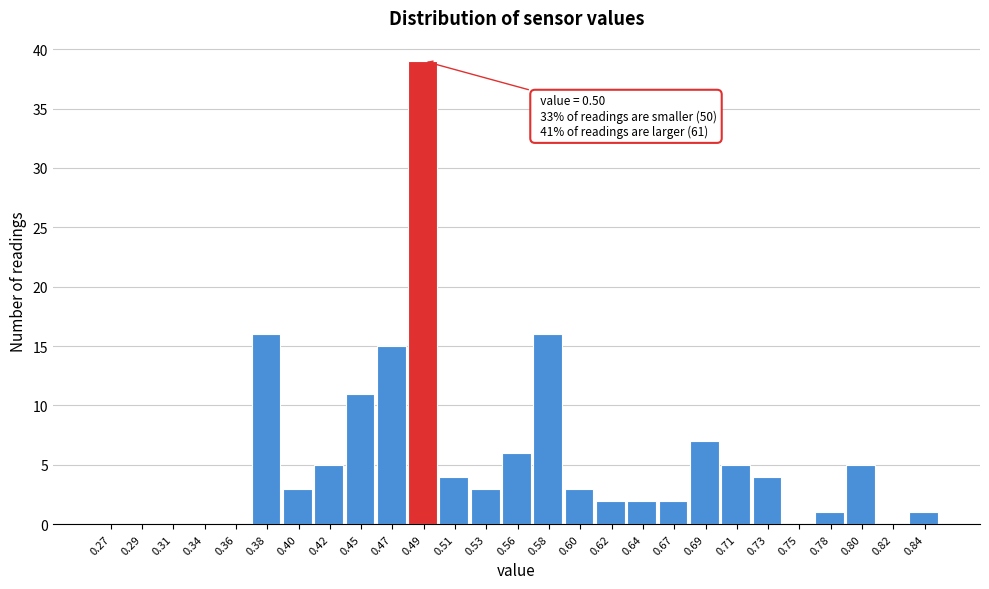

Reading left to right, list all the values displayed in this chart.

0.27=0	0.29=0	0.31=0	0.34=0	0.36=0	0.38=16	0.40=3	0.42=5	0.45=11	0.47=15	0.49=39	0.51=4	0.53=3	0.56=6	0.58=16	0.60=3	0.62=2	0.64=2	0.67=2	0.69=7	0.71=5	0.73=4	0.75=0	0.78=1	0.80=5	0.82=0	0.84=1